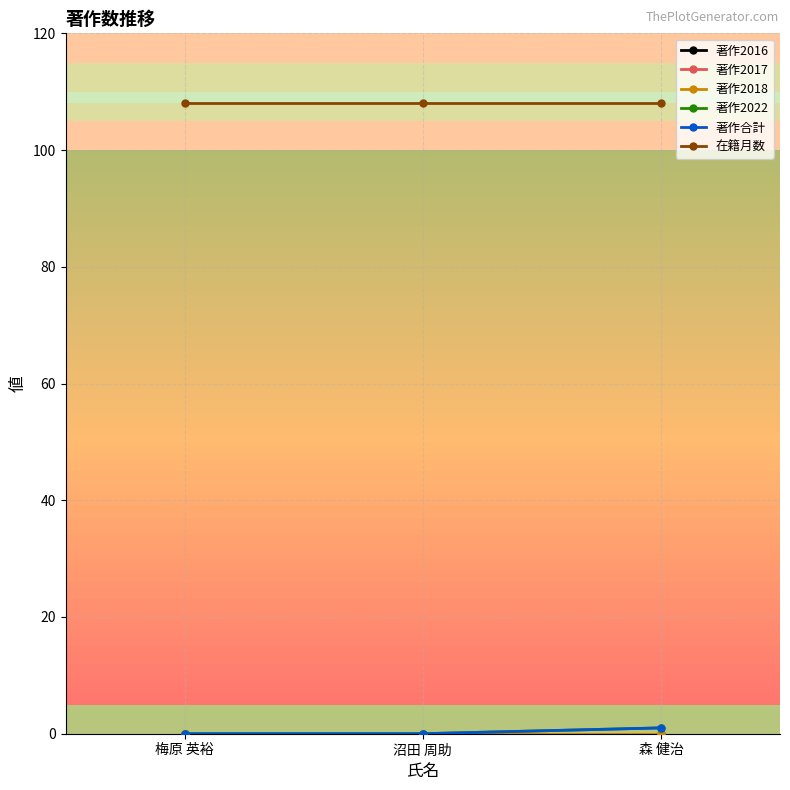

What is the value of the 在籍月数 point at the 1st from the left?

108